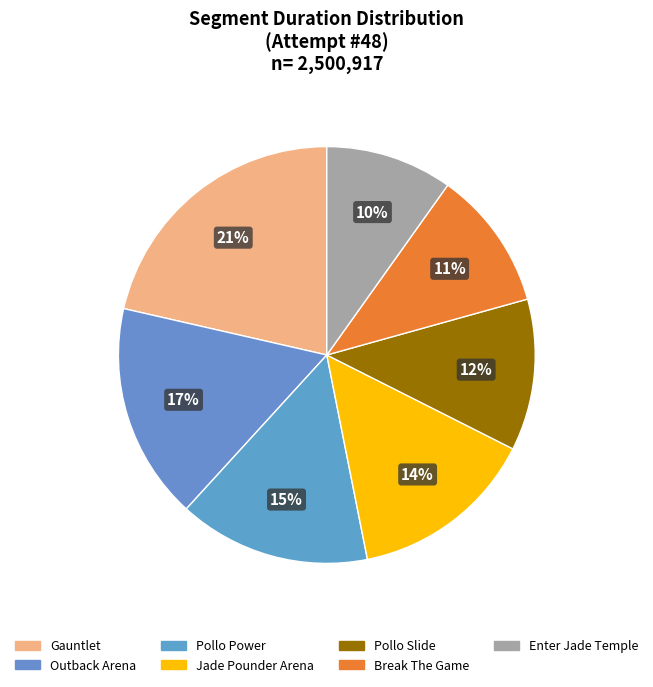

How many slices are in this pie chart?

7